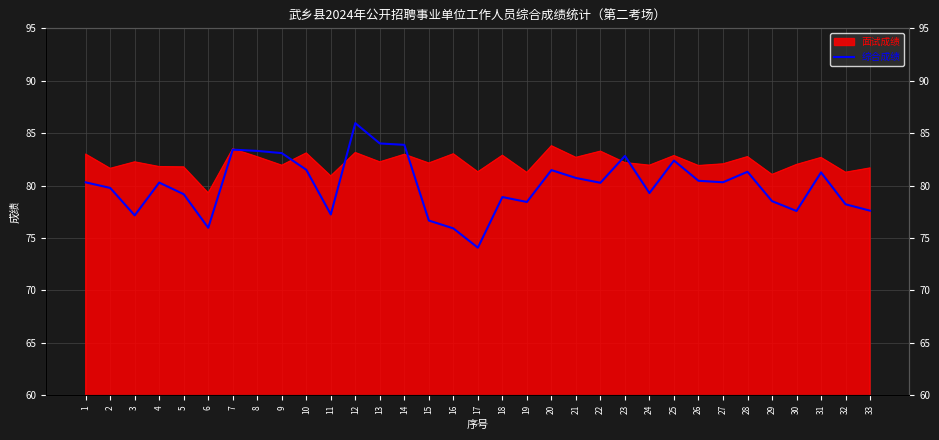

What is the smallest value displayed?

74.1